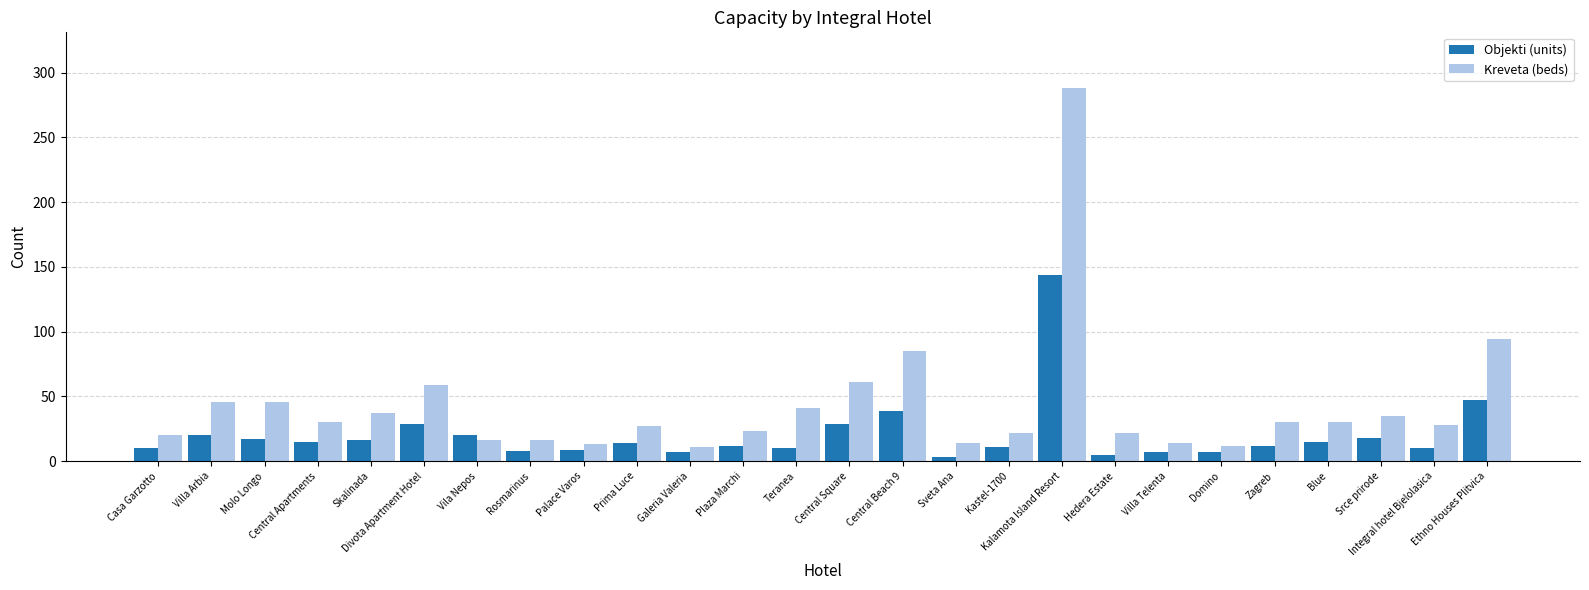

What is the greatest value displayed?

288